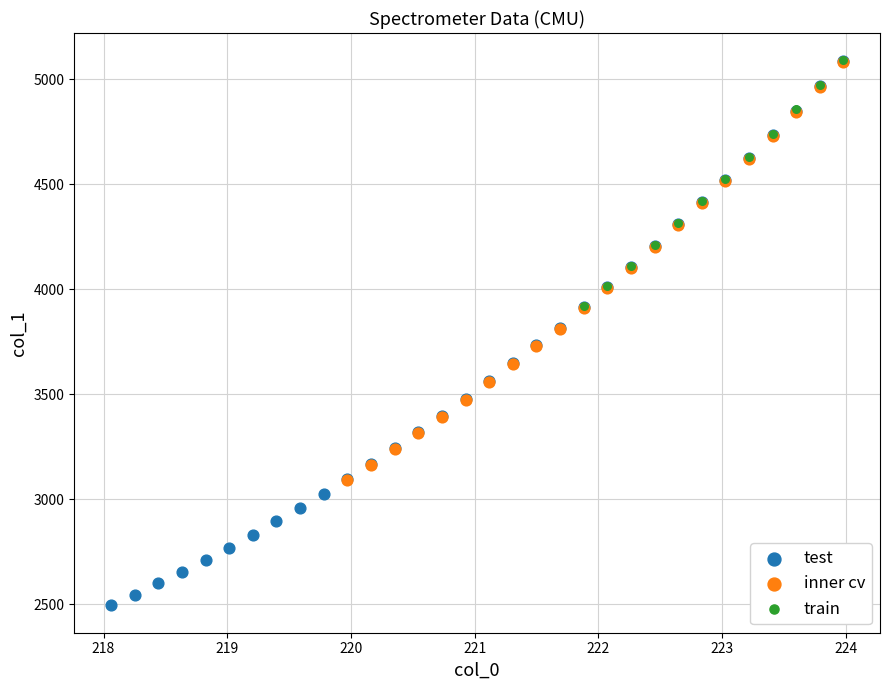

Which series has the largest Y range (max minus min)?

test